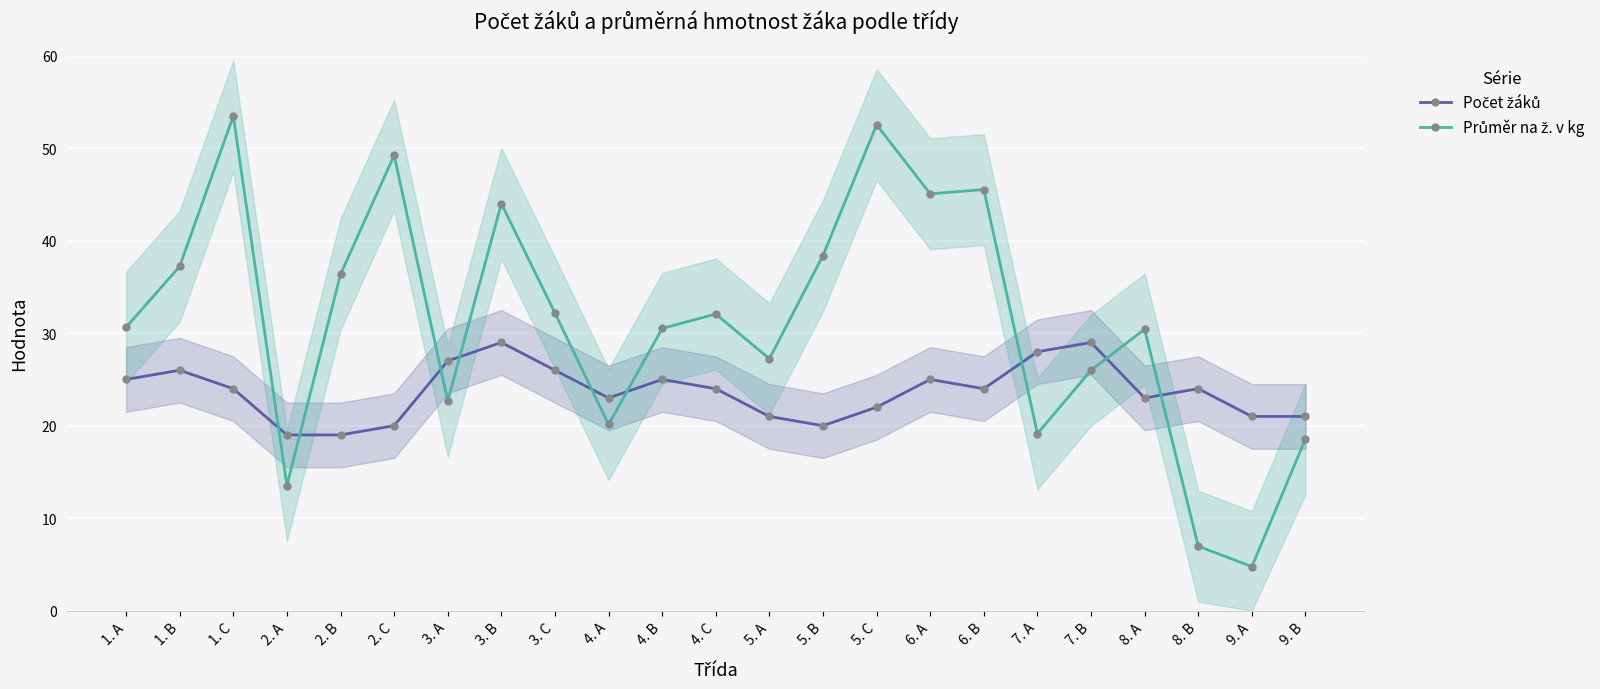

At which category does Počet žáků reach its first local peak?

1. B